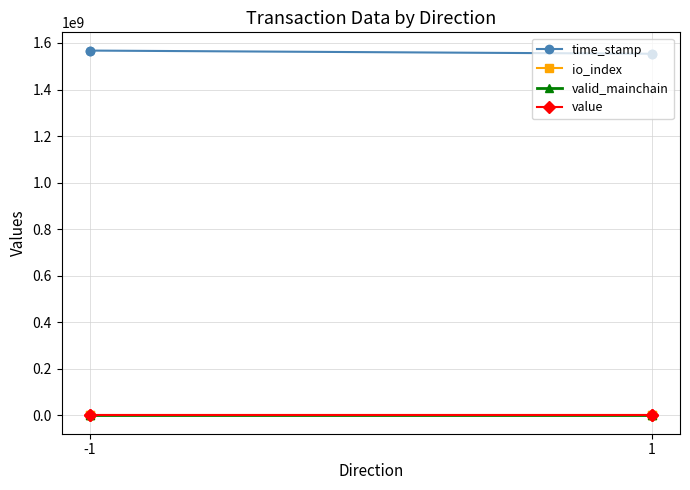

Which series has the largest range (max minus min)?

time_stamp